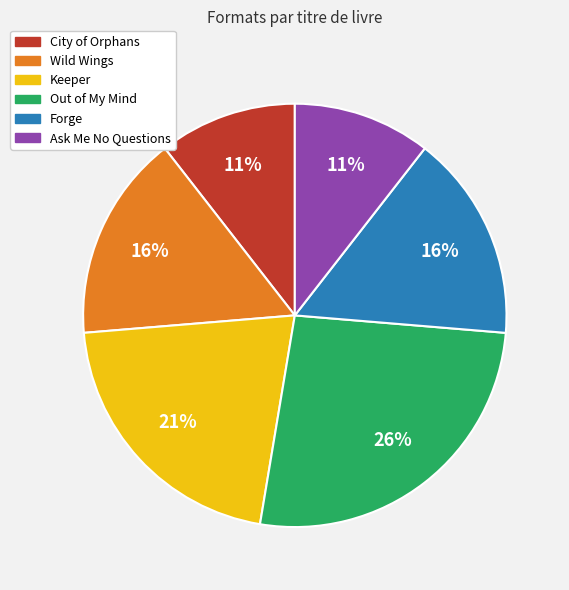

Between Keeper and Wild Wings, which is larger?

Keeper